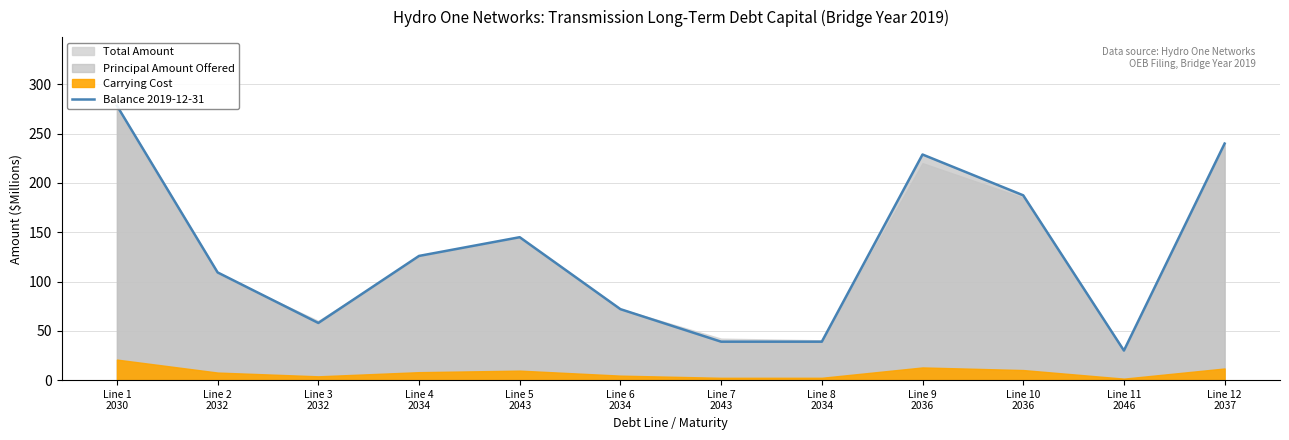

Reading left to right, extract all data points from this chart.

Line 1
2030=278.4	Line 2
2032=109.3	Line 3
2032=58.0	Line 4
2034=126.0	Line 5
2043=145.0	Line 6
2034=72.0	Line 7
2043=39.0	Line 8
2034=39.0	Line 9
2036=228.9	Line 10
2036=187.5	Line 11
2046=30.0	Line 12
2037=240.0